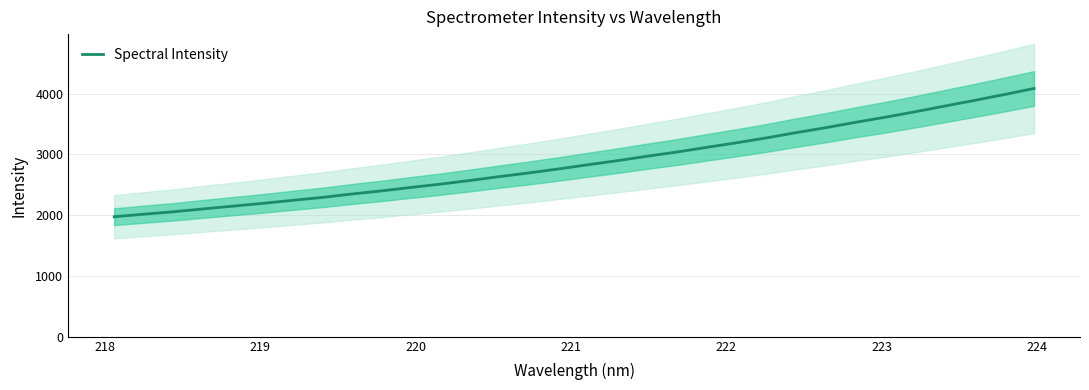

What is the sum of all values?

92099.4